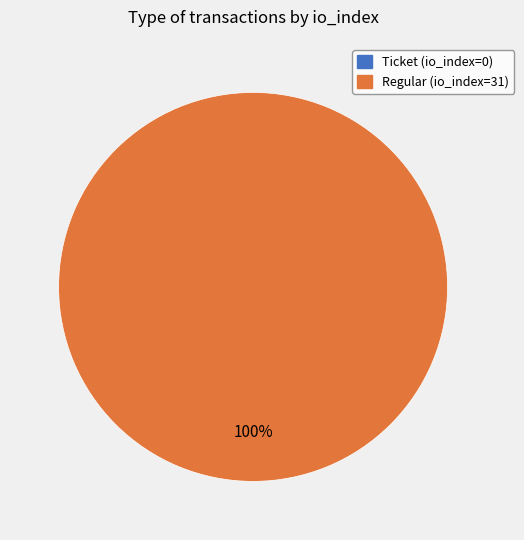

Is Regular (io_index=31) the majority of the pie?

Yes